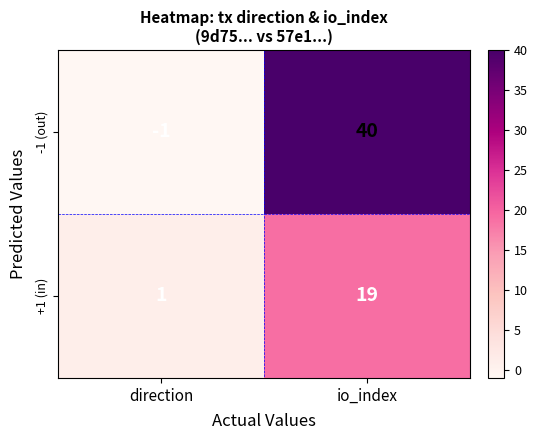

List the series in order of their peak value, lowest first.

+1 (in), -1 (out)